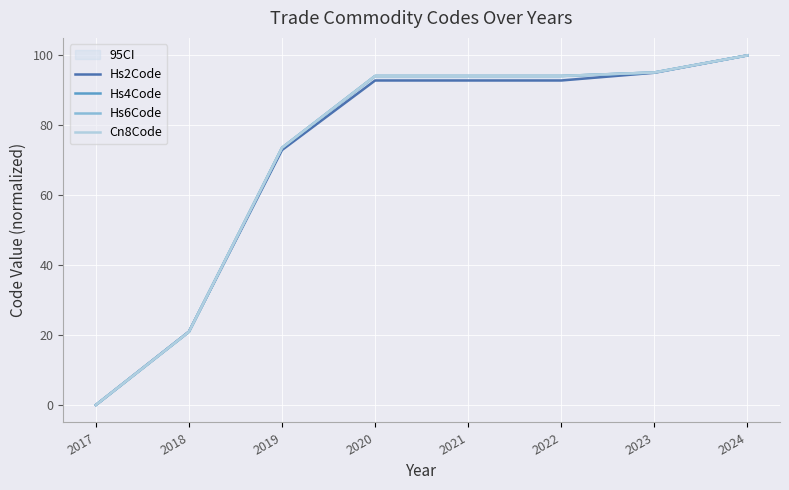

True or false: Hs2Code has more than 0 points higher than both neighbors.

False